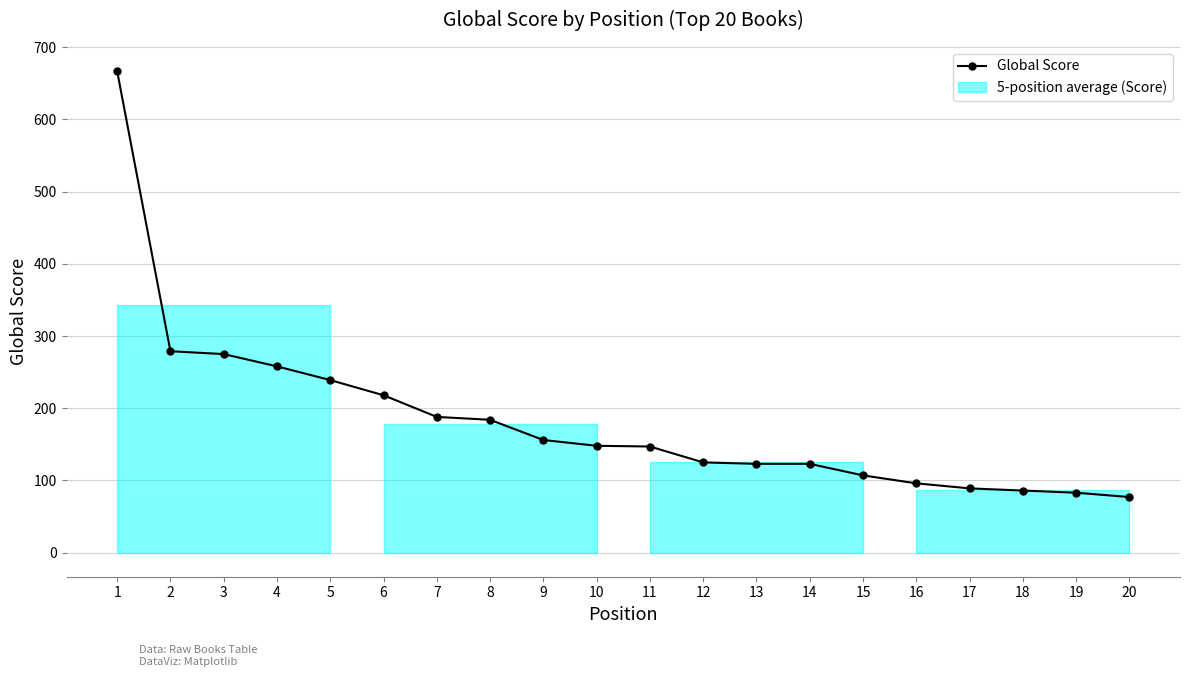

What is the value of the 3rd point from the left?

275